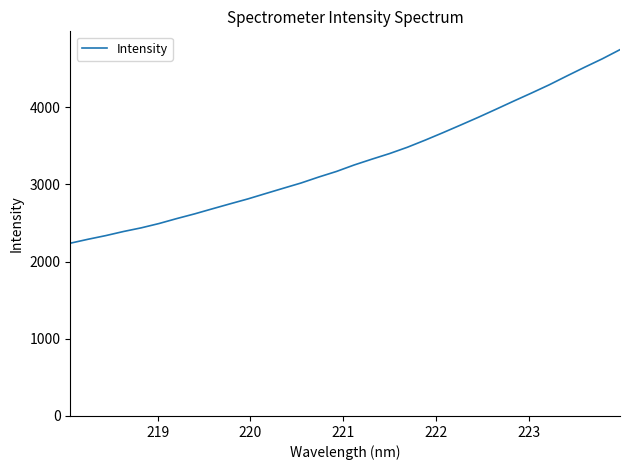

What is the difference between the maximum and minimum values?

2506.2